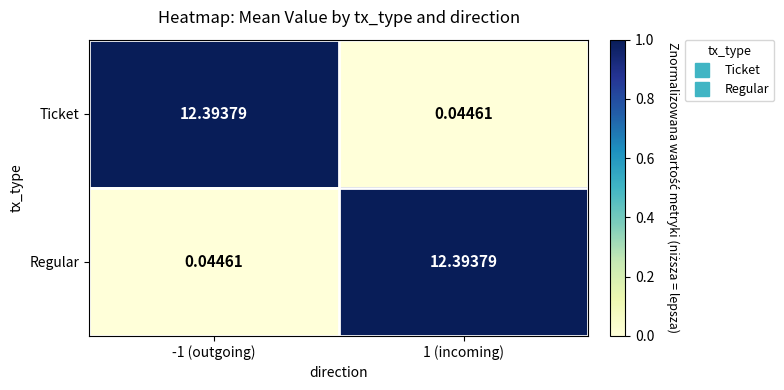

How many data points does each series have?

2